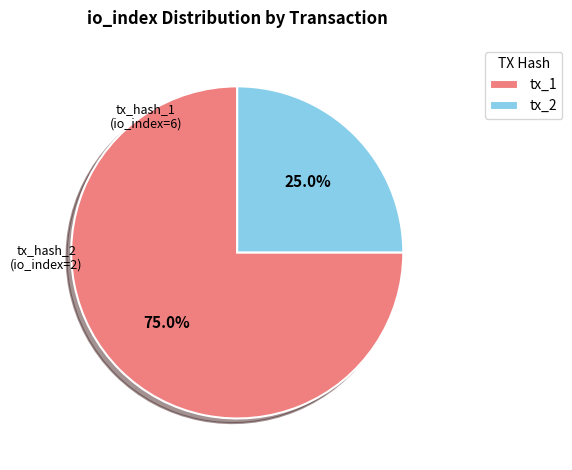

Does tx_1 represent more than half of the total?

Yes